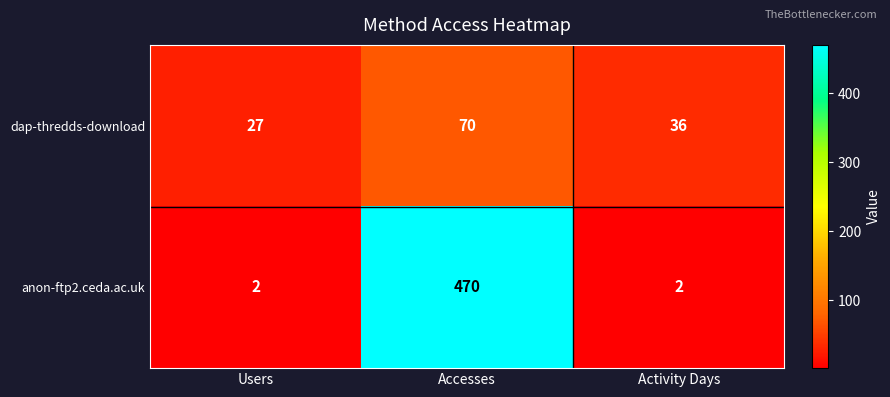

The value of dap-thredds-download at Users is 37. True or false?

False